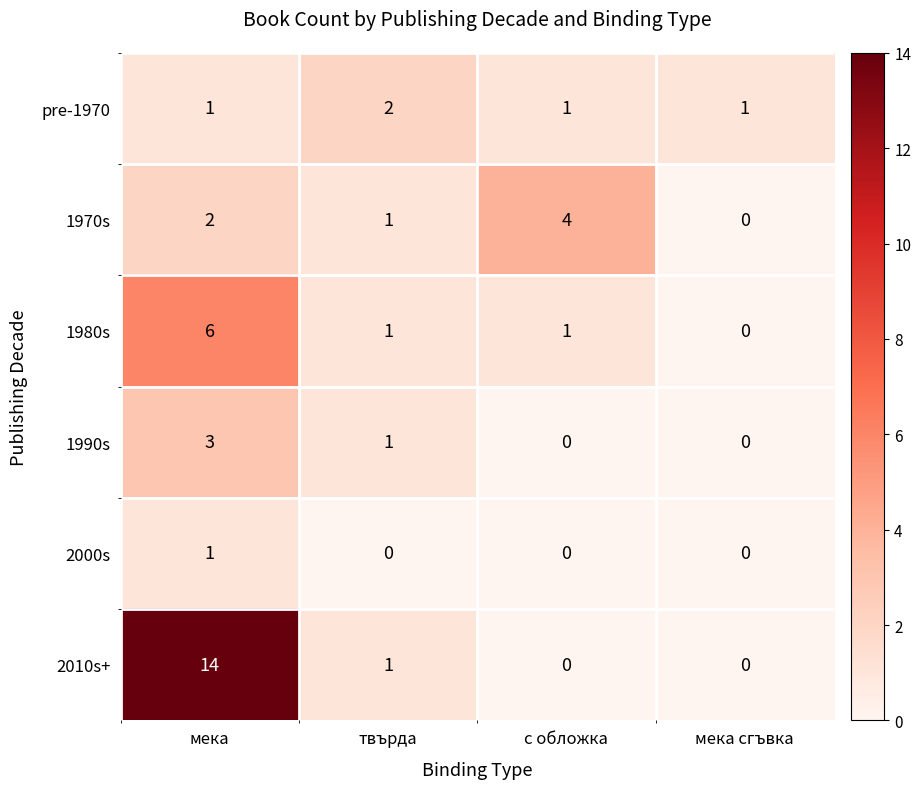

Count the number of data series in this chart.

6